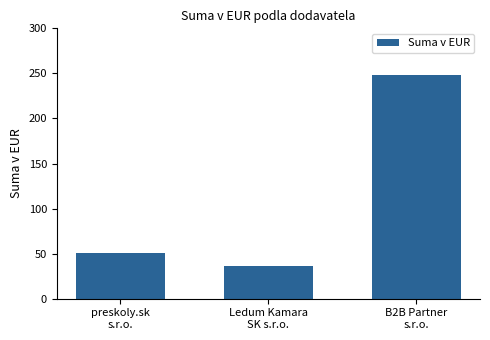

Are the bars grouped side by side (vs. stacked)?

No